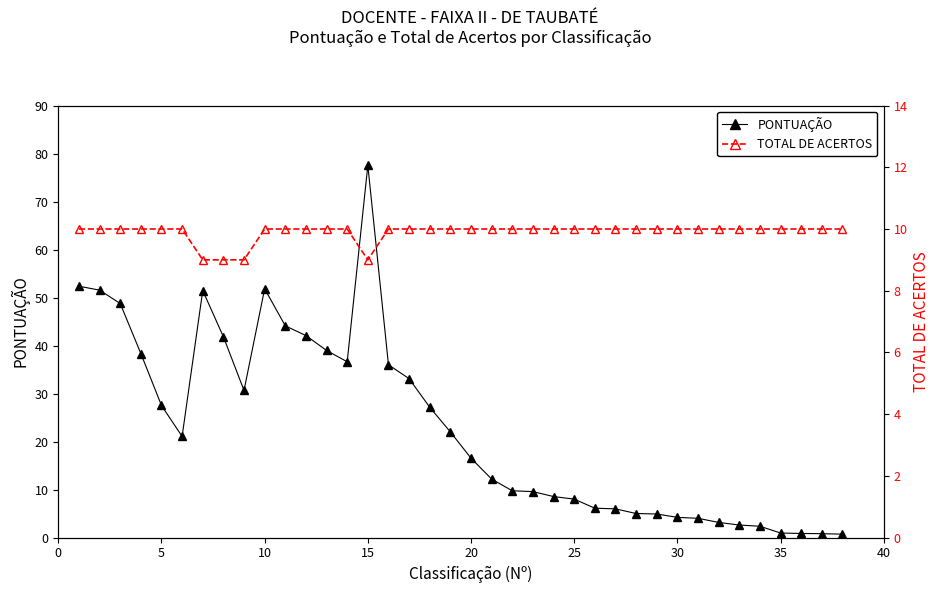

Is this an area chart (filled region under the line)?

No